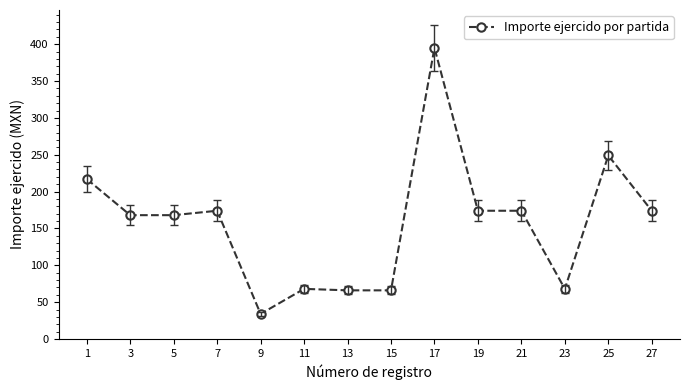

True or false: the data has more than 1 interior local peaks.

True